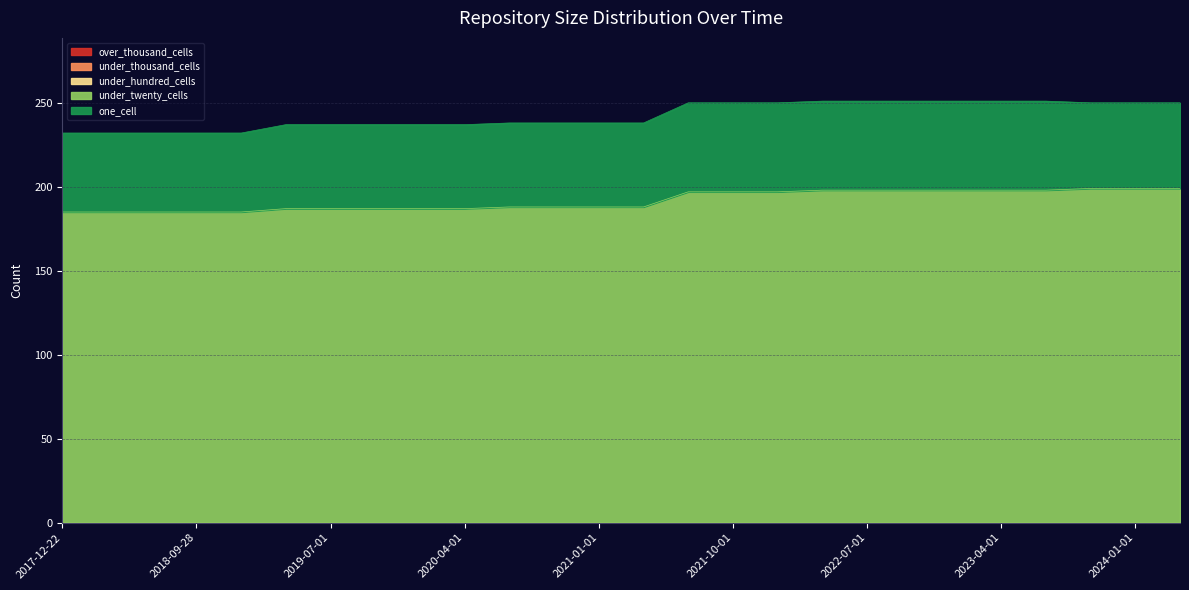

Reading left to right, list all the values displayed in this chart.

over_thousand_cells: 0	0	0	0	0	0	0	0	0	0	0	0	0	0	0	0	0	0	0	0	0	0	0	0	0	0
under_thousand_cells: 0	0	0	0	0	0	0	0	0	0	0	0	0	0	0	0	0	0	0	0	0	0	0	0	0	0
under_hundred_cells: 0	0	0	0	0	0	0	0	0	0	0	0	0	0	0	0	0	0	0	0	0	0	0	0	0	0
under_twenty_cells: 185	185	185	185	185	187	187	187	187	187	188	188	188	188	197	197	197	198	198	198	198	198	198	199	199	199
one_cell: 47	47	47	47	47	50	50	50	50	50	50	50	50	50	53	53	53	53	53	53	53	53	53	51	51	51